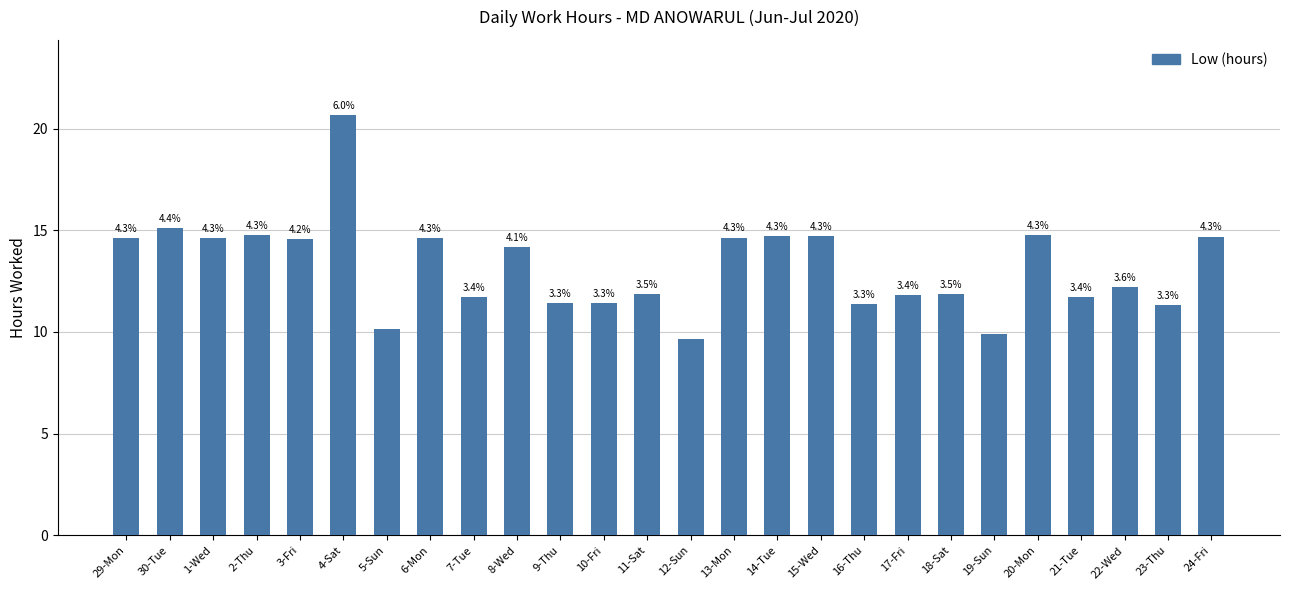

Are the bars horizontal?

No